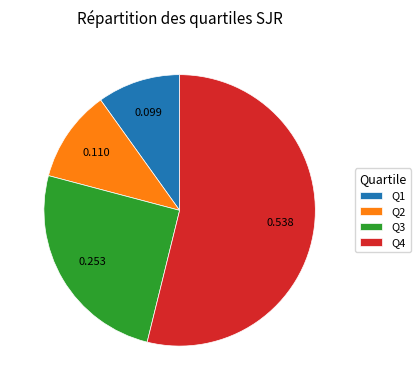

Is there any slice that represents more than half of the pie?

Yes